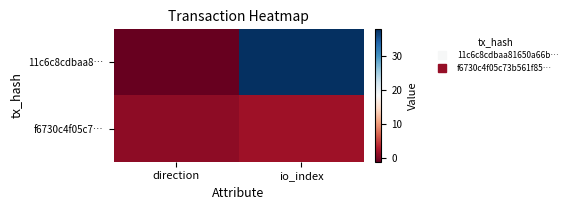

What is the maximum value shown in the chart?

38